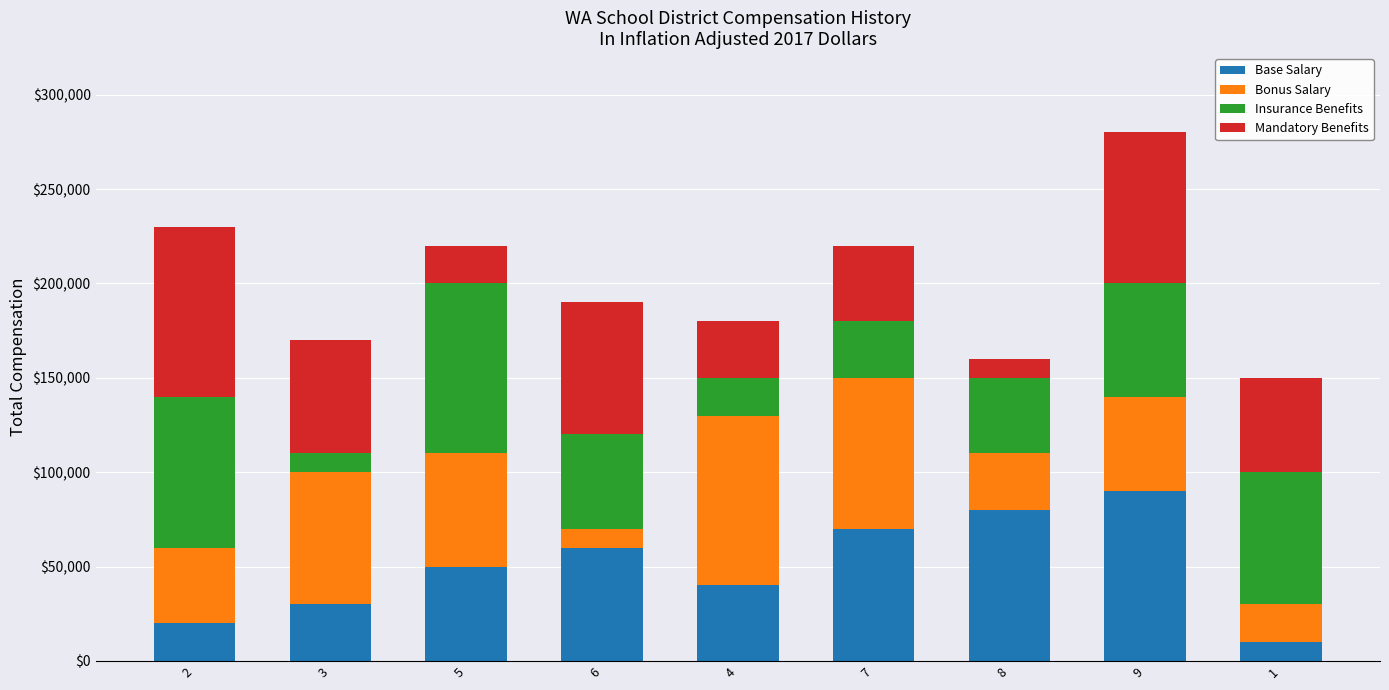

What is the total value across all series at 6?

190000